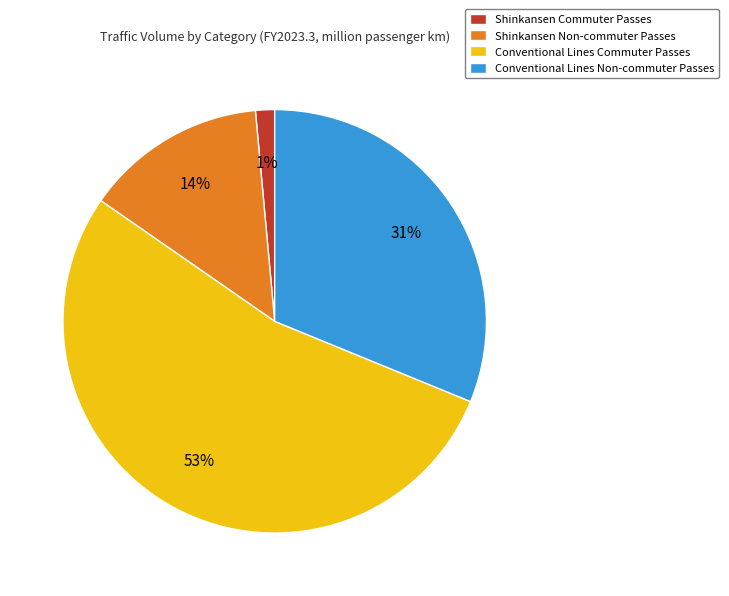

To the nearest percent, what percentage of the pie is Shinkansen Commuter Passes?

1%